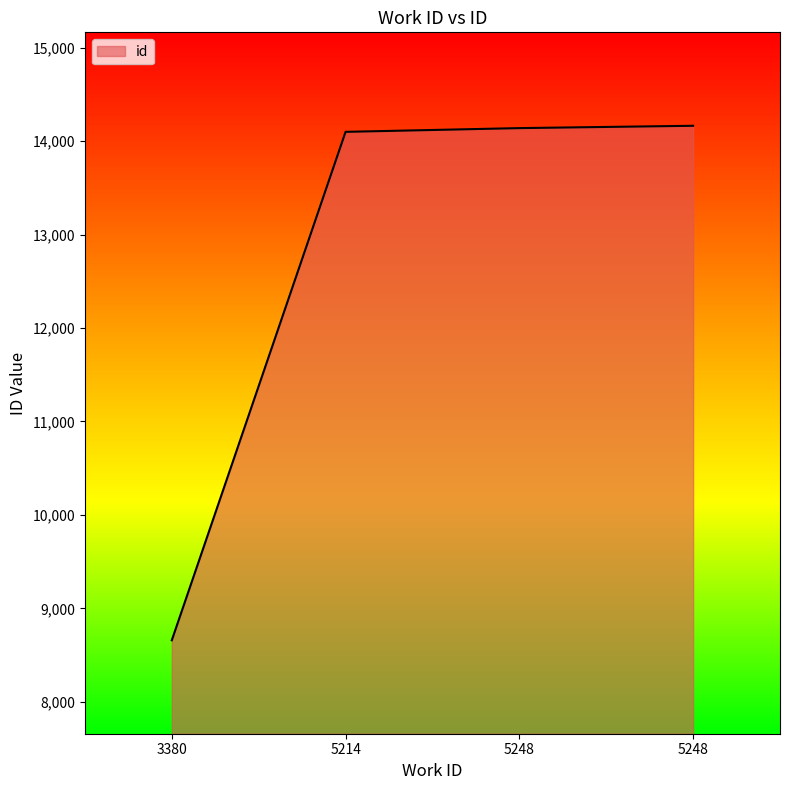

What is the ratio of the value at 3380 to the value at 5248?

0.6